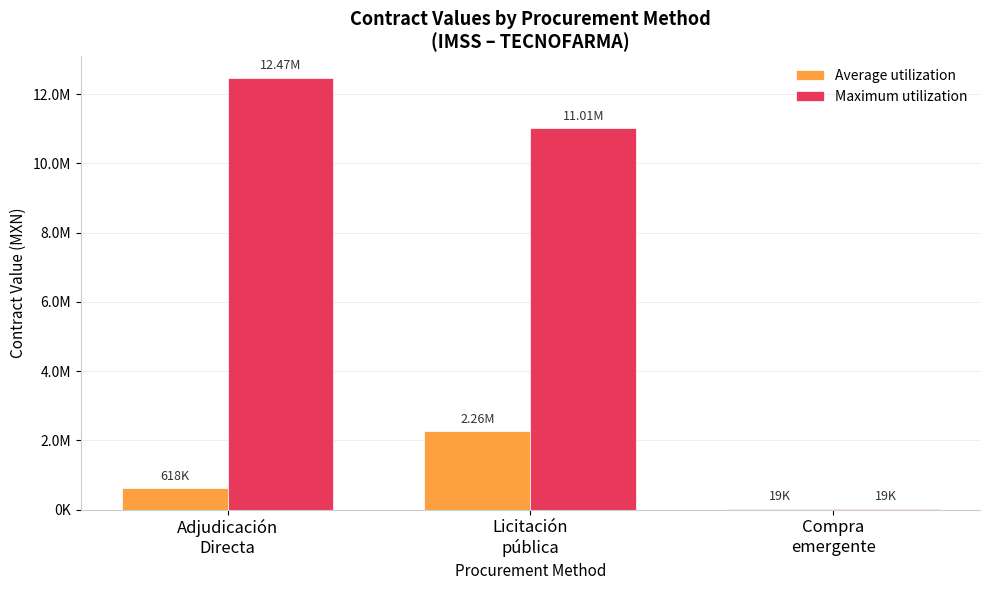

The value of Average utilization at Compra
emergente is 9266.3. True or false?

False